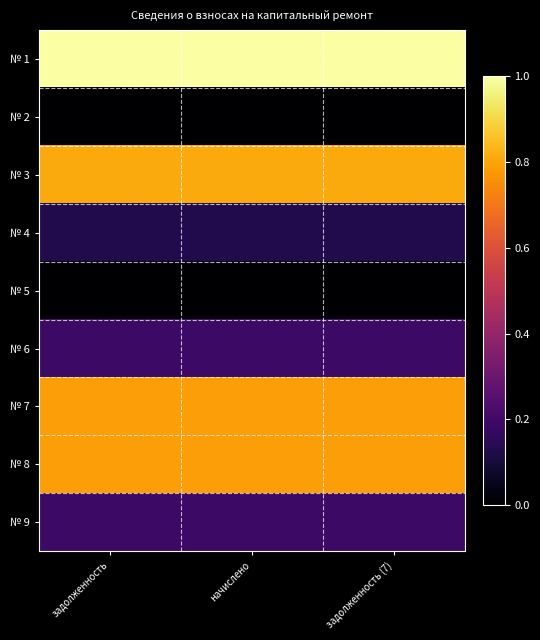

Reading left to right, transcribe all the data shown in this chart.

№ 1: задолженность=1.0	начислено=1.0	задолженность (7)=1.0
№ 2: задолженность=0.0	начислено=0.0	задолженность (7)=0.0
№ 3: задолженность=0.8	начислено=0.8	задолженность (7)=0.8
№ 4: задолженность=0.1	начислено=0.1	задолженность (7)=0.1
№ 5: задолженность=0.0	начислено=0.0	задолженность (7)=0.0
№ 6: задолженность=0.2	начислено=0.2	задолженность (7)=0.2
№ 7: задолженность=0.8	начислено=0.8	задолженность (7)=0.8
№ 8: задолженность=0.8	начислено=0.8	задолженность (7)=0.8
№ 9: задолженность=0.2	начислено=0.2	задолженность (7)=0.2